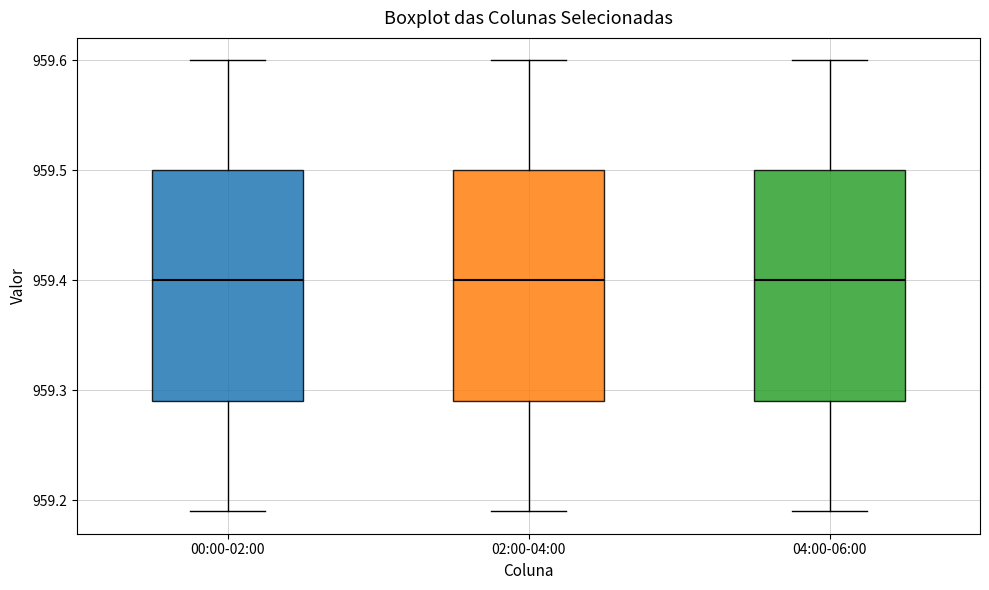

Reading left to right, transcribe this box plot: for each box, give where its median line is, the range the box spans, and where its two whiskers end, as read against the y-axis. The values are not printed on the chart, so give them approximately, as read against the axis.

00:00-02:00: median 959.40, box 959.29 to 959.50, whiskers 959.19 to 959.60
02:00-04:00: median 959.40, box 959.29 to 959.50, whiskers 959.19 to 959.60
04:00-06:00: median 959.40, box 959.29 to 959.50, whiskers 959.19 to 959.60